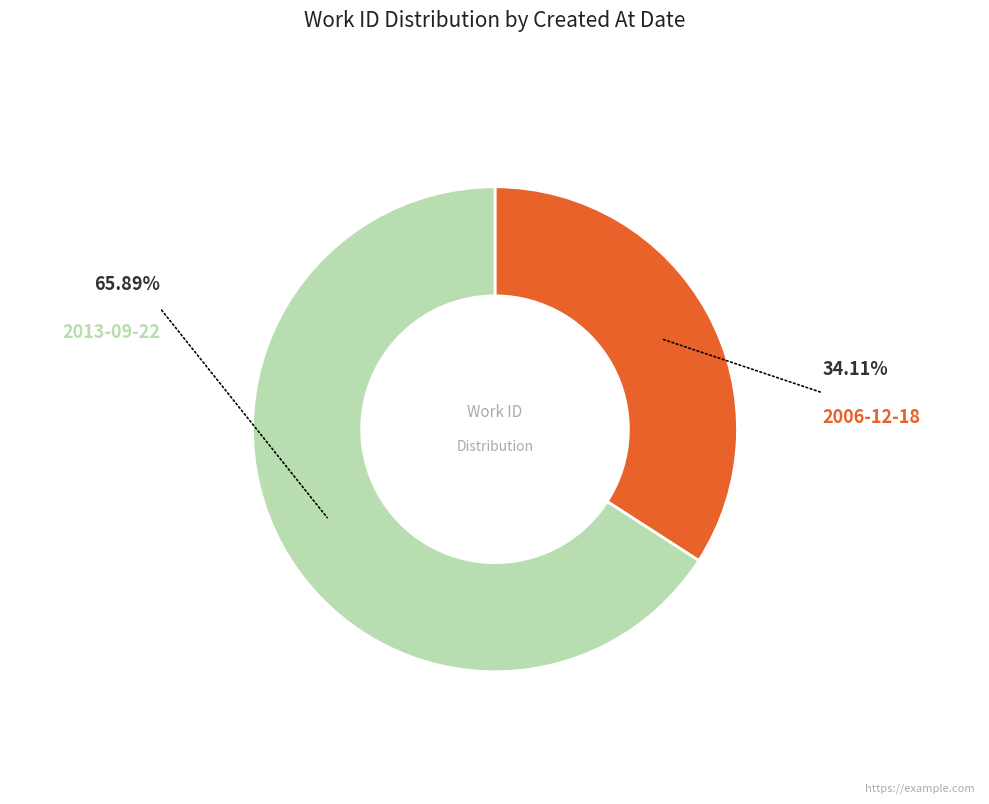

Is the sum of 2006-12-18 and 2013-09-22 greater than half?

Yes